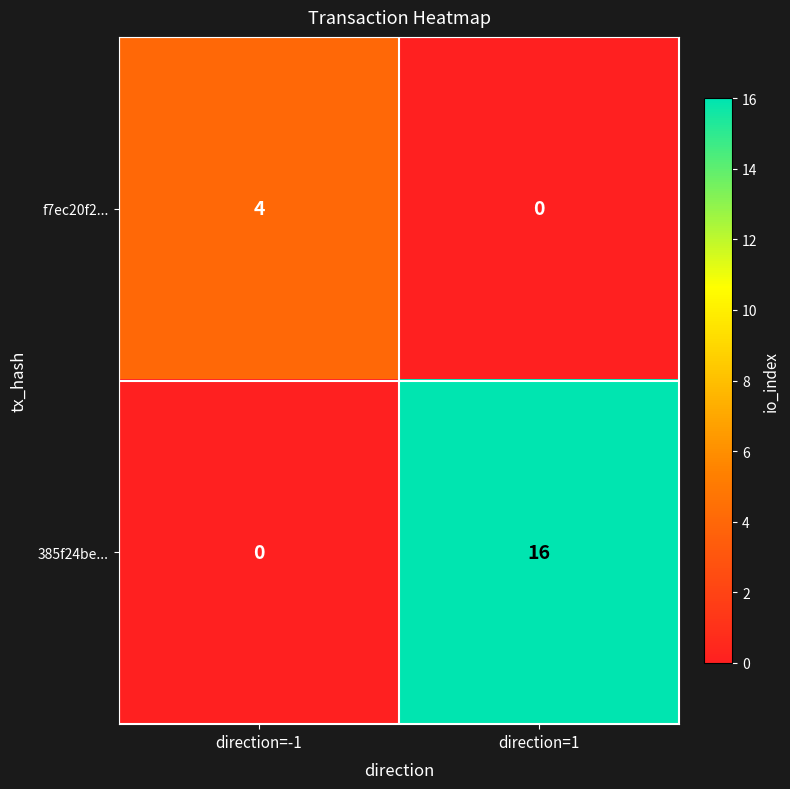

Which series has the largest range (max minus min)?

385f24be...